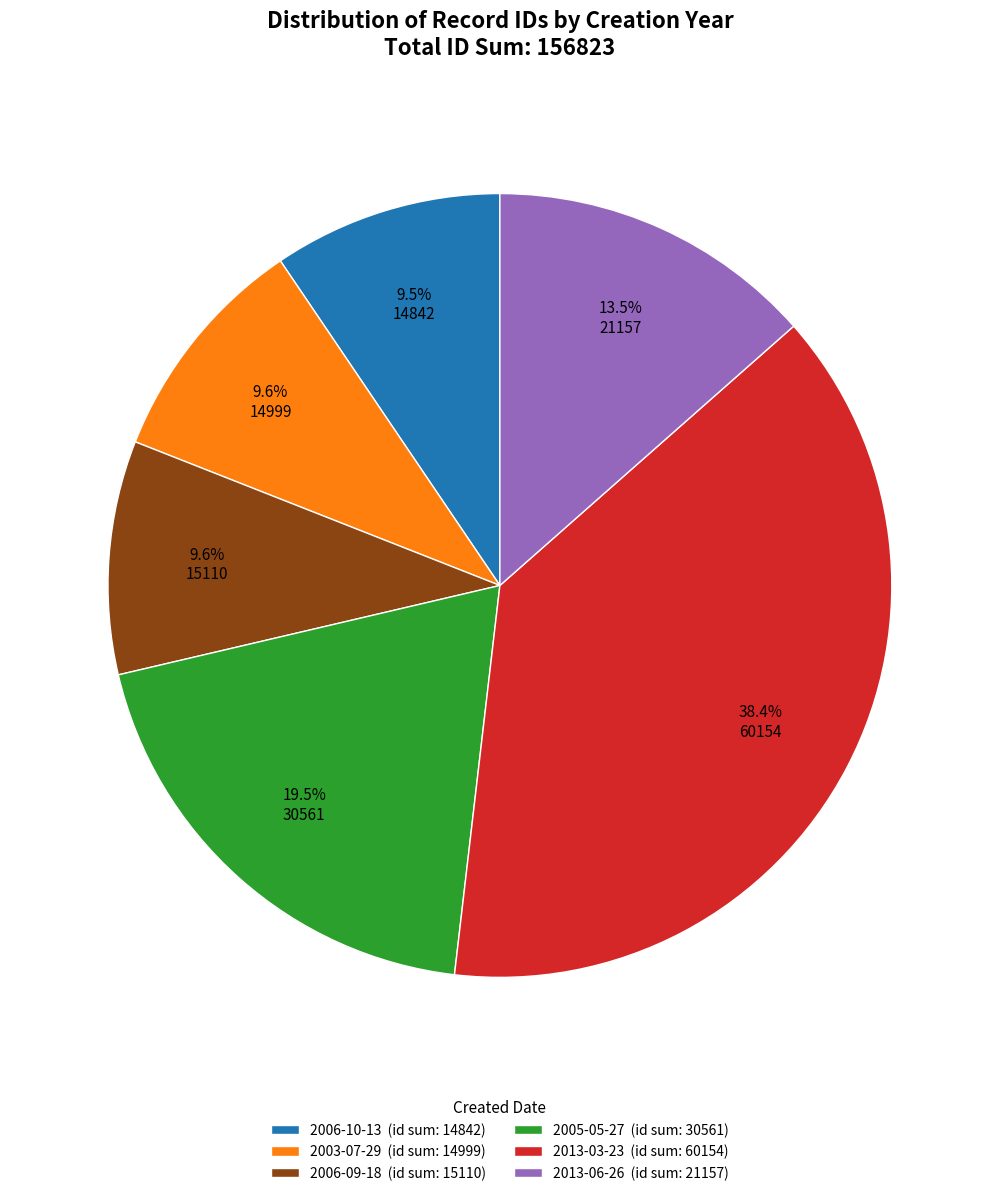

What is the ratio of the value at 2006-10-13 (id sum: 14842) to the value at 2005-05-27 (id sum: 30561)?

0.5